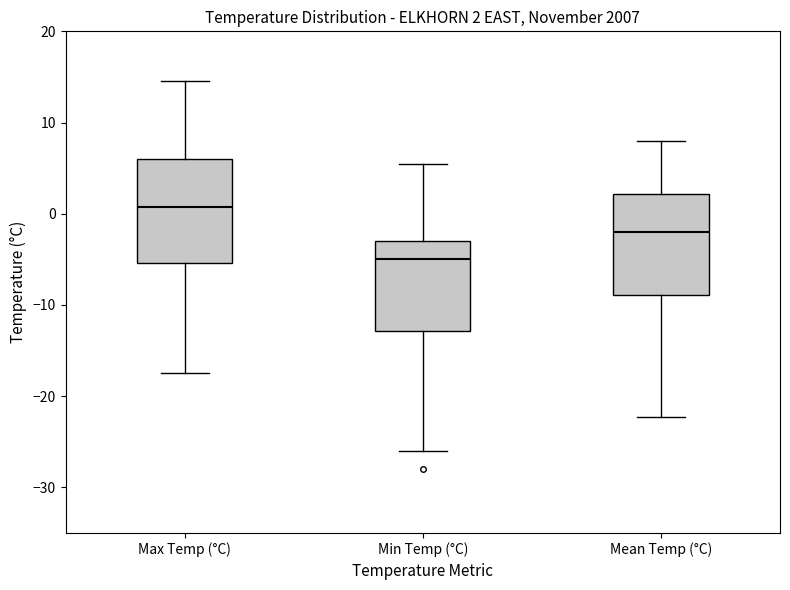

Which box has the highest median line?

Max Temp (°C)